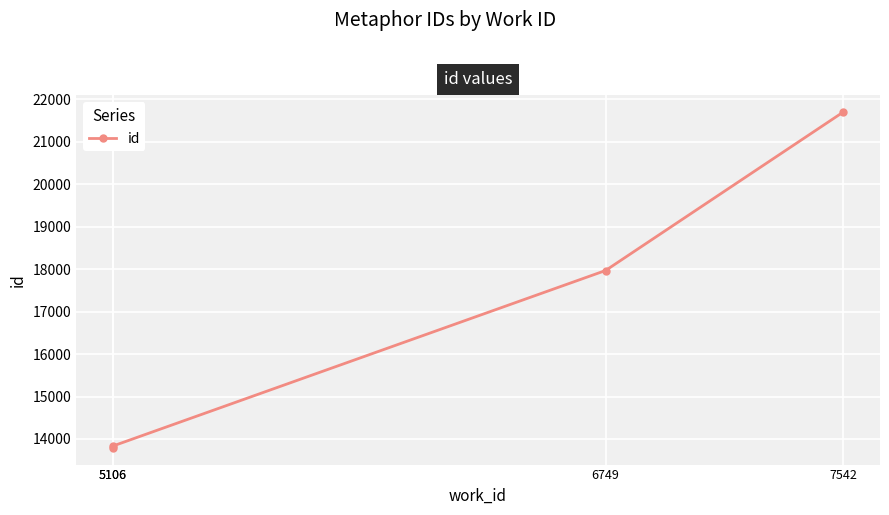

Between 5106 and 7542, which is larger?

7542